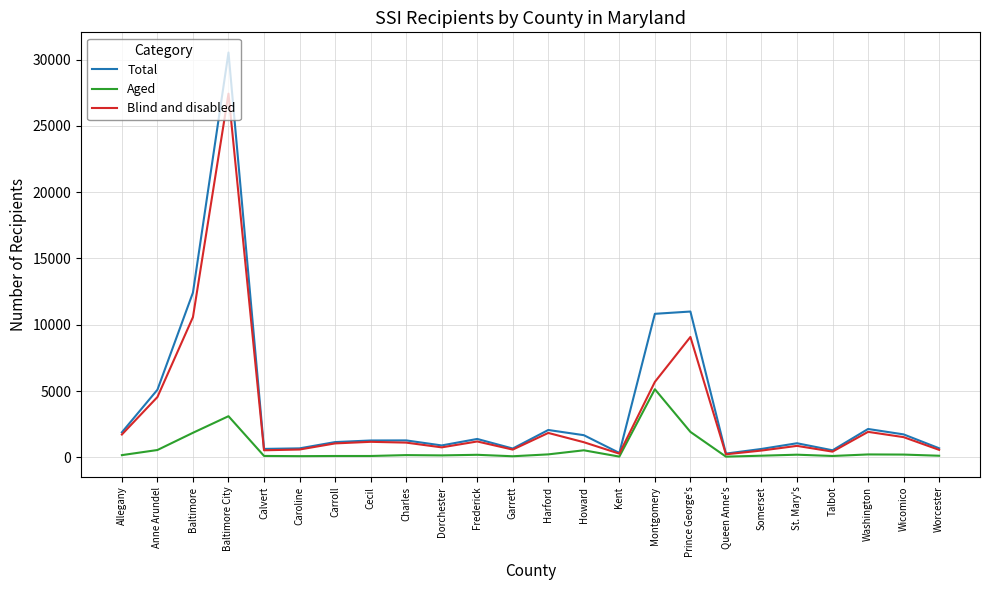

What is the average value of the Total series?

3784